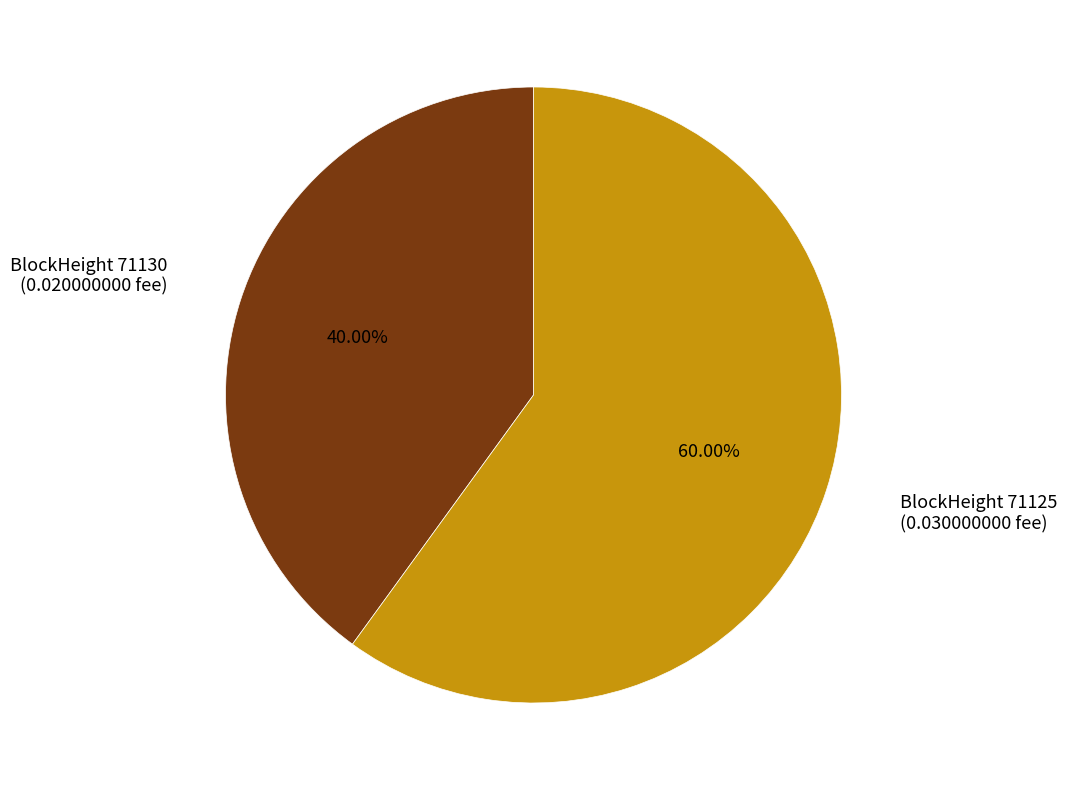

Does BlockHeight 71130 (0.020000000 fee) account for over 50% of the chart?

No